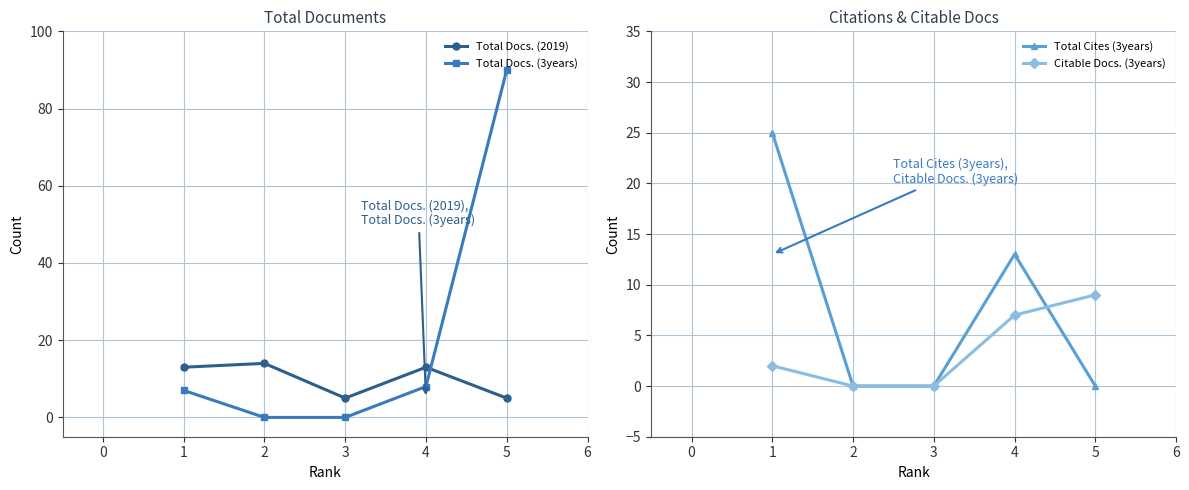

In Total Docs. (2019), how many points are lower than both neighbors (excluding endpoints)?

1